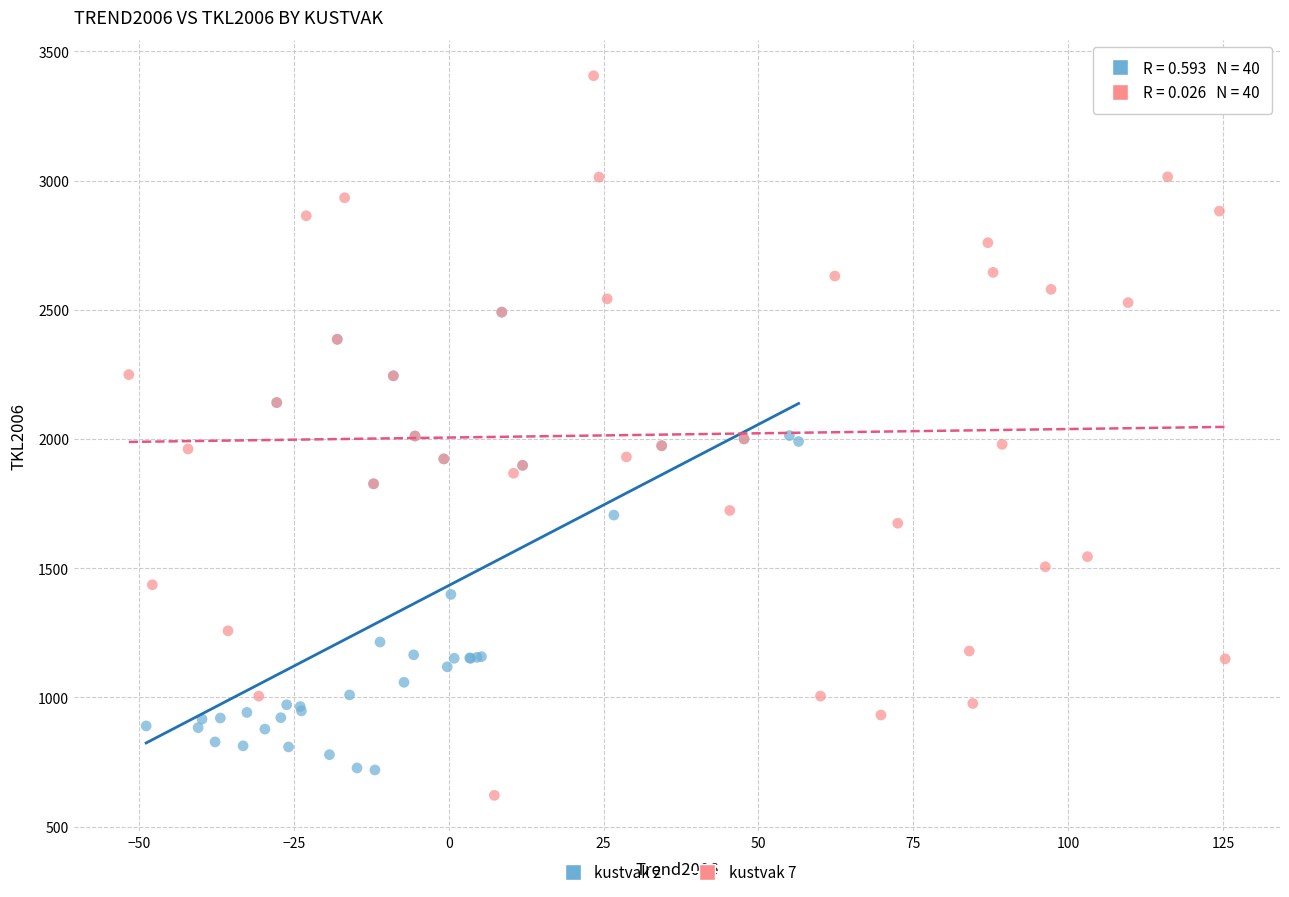

Which series has the largest Y range (max minus min)?

kustvak 7